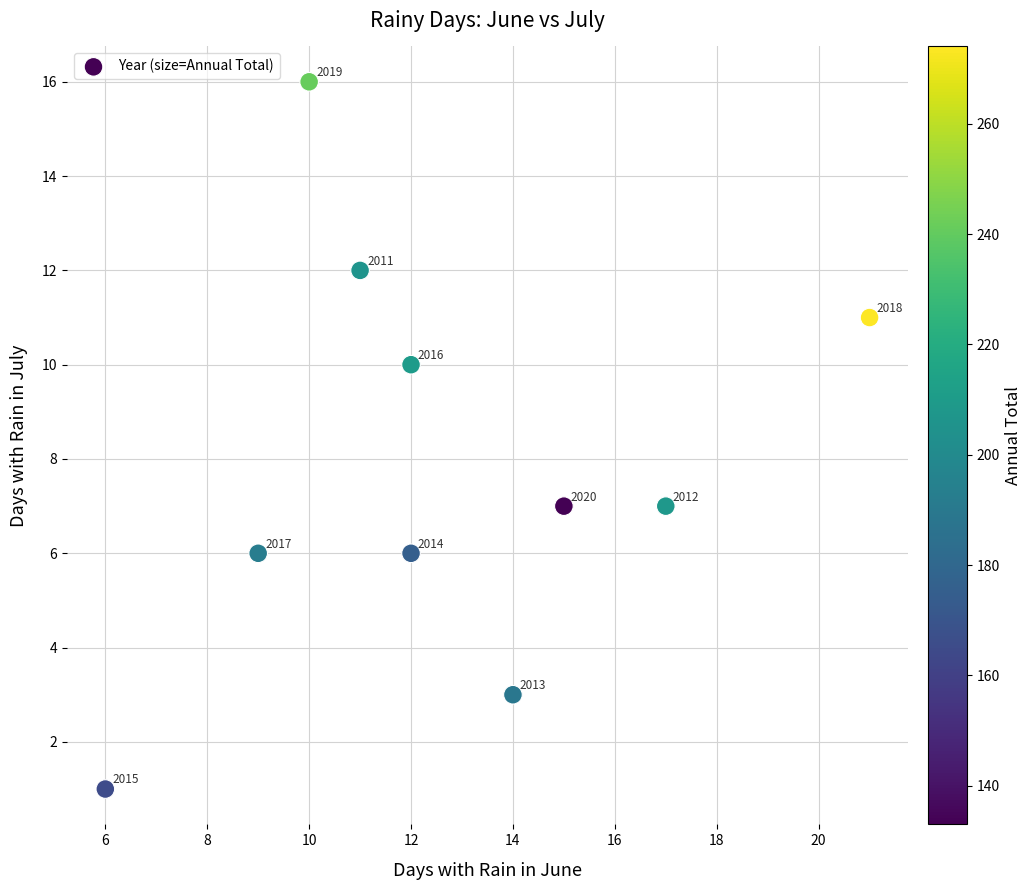

What Y value in the scatter plot is closest to 8?

7